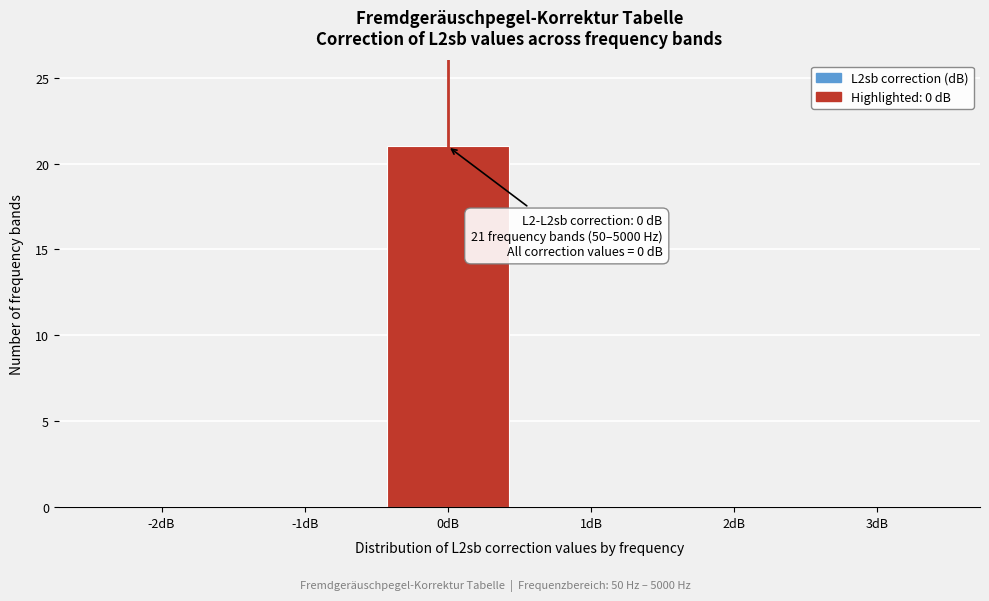

Reading left to right, extract all data points from this chart.

-2dB=0	-1dB=0	0dB=21	1dB=0	2dB=0	3dB=0